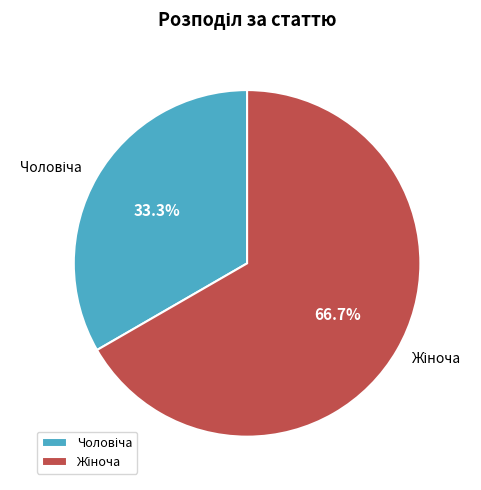

Is there a majority slice in this chart?

Yes